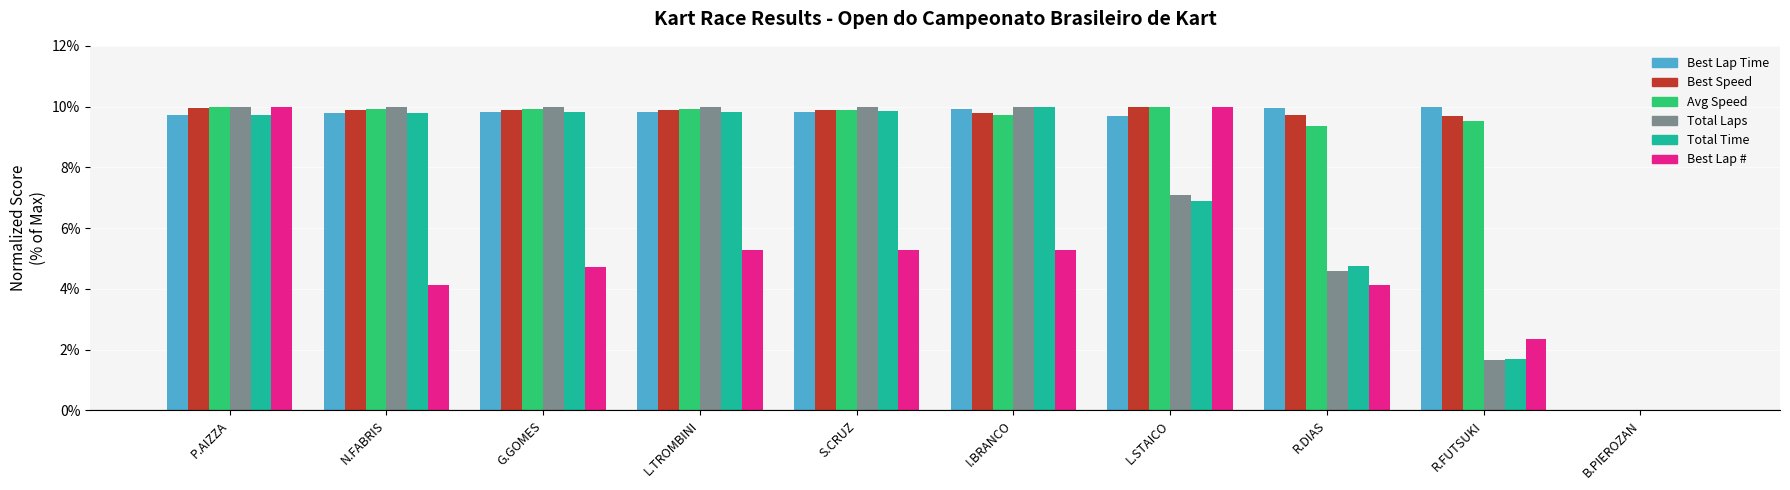

At which label is Avg Speed closest to 5?

R.DIAS